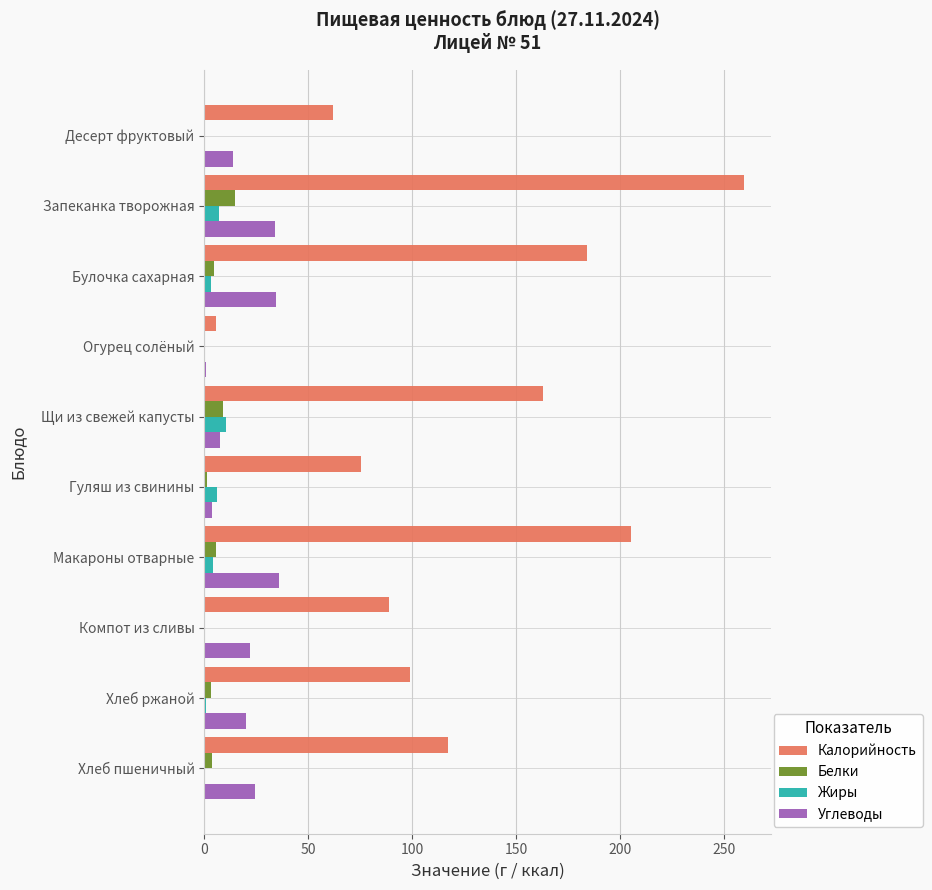

Which series has the largest total across all categories?

Калорийность